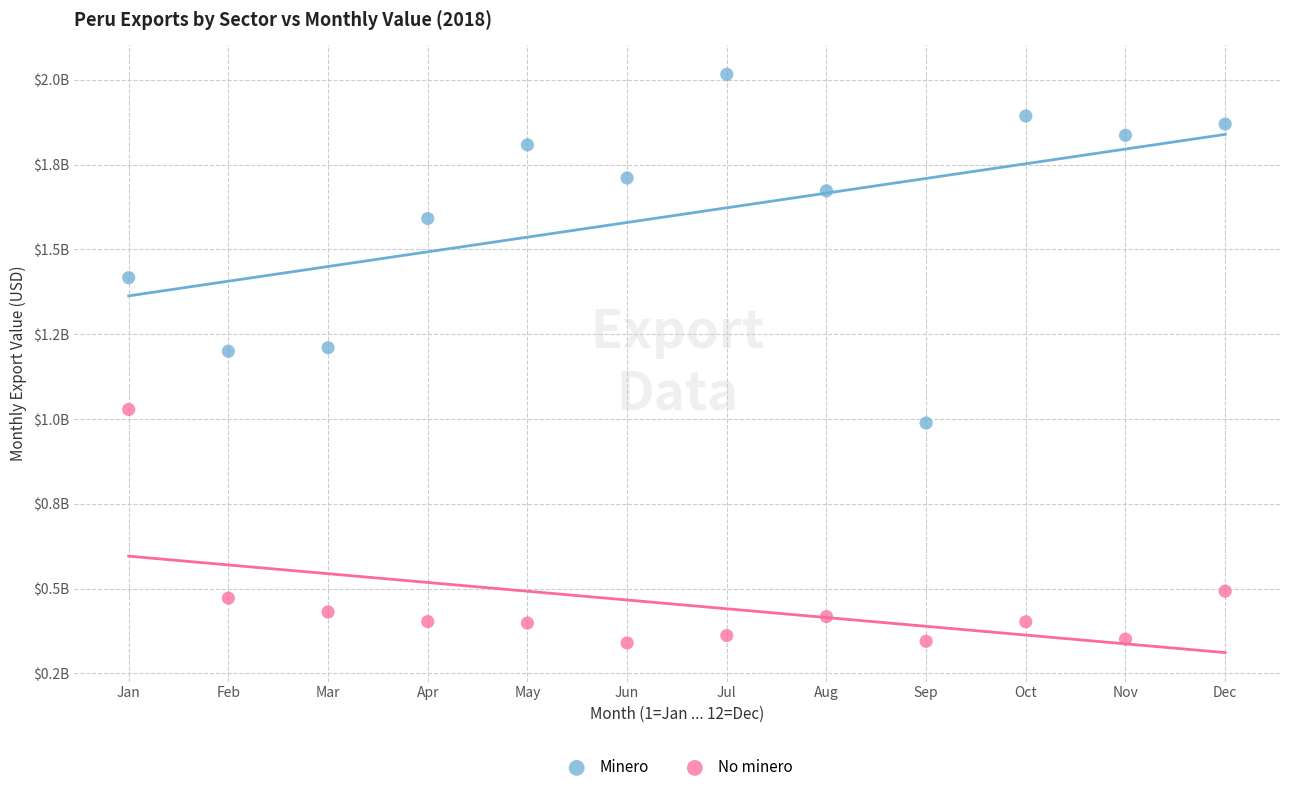

What are all the series names shown in the legend?

Minero, No minero